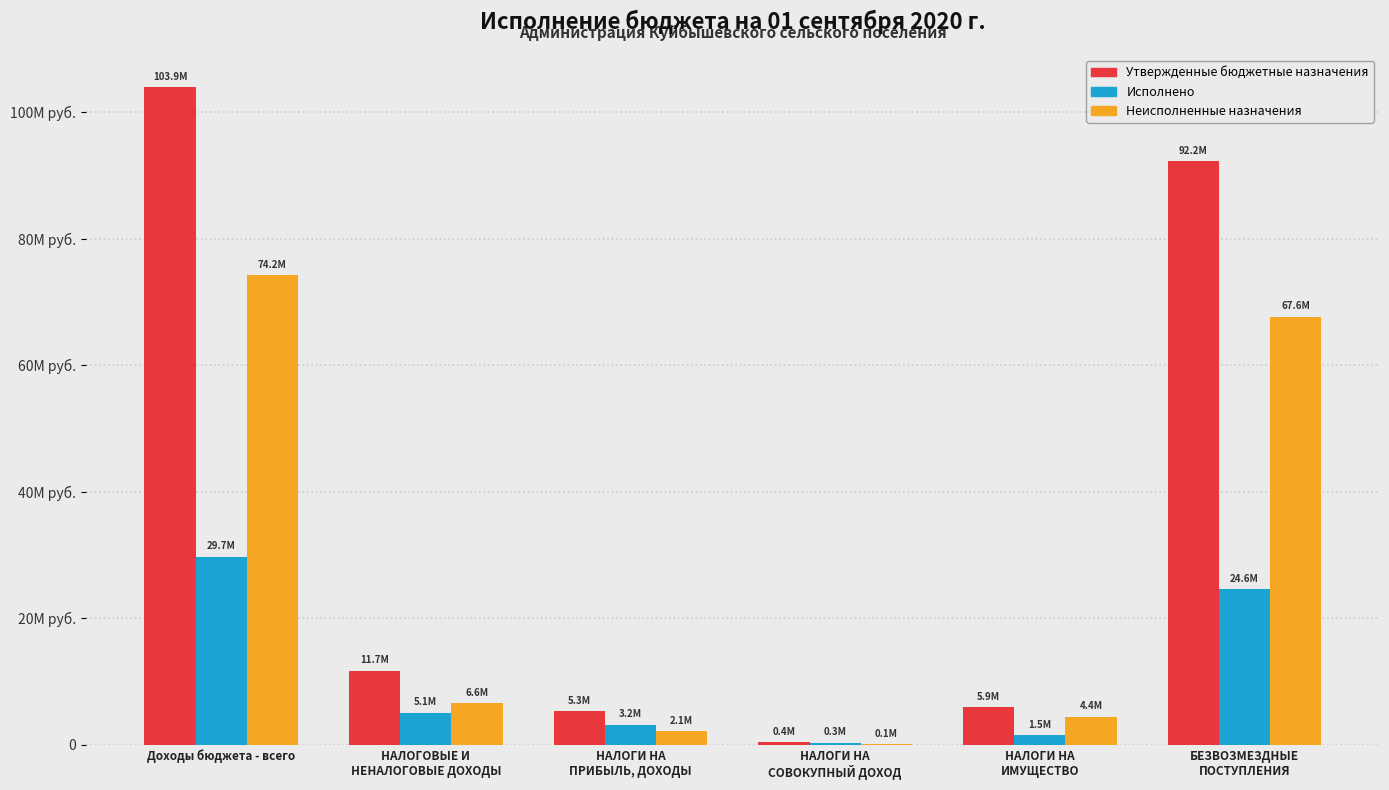

Are the bars horizontal?

No